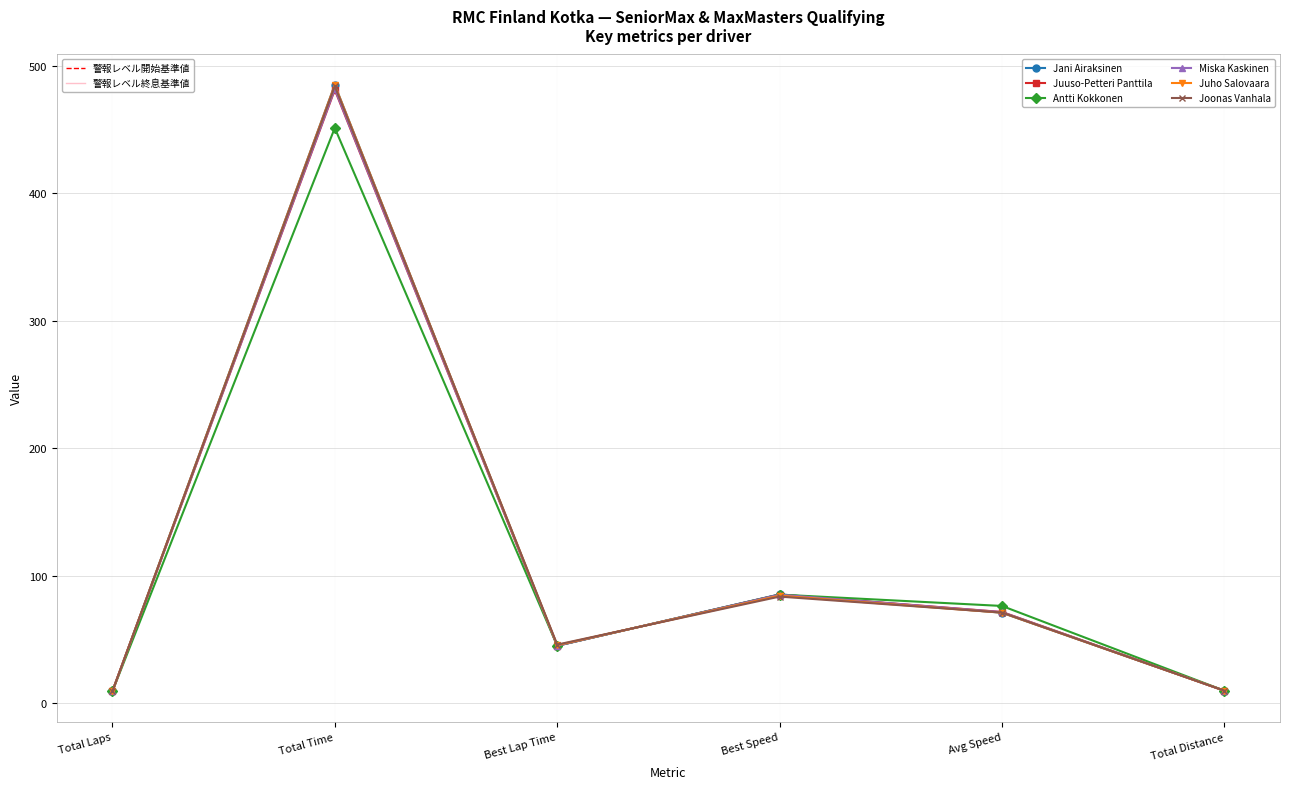

Which label corresponds to the largest value in the chart?

Total Time